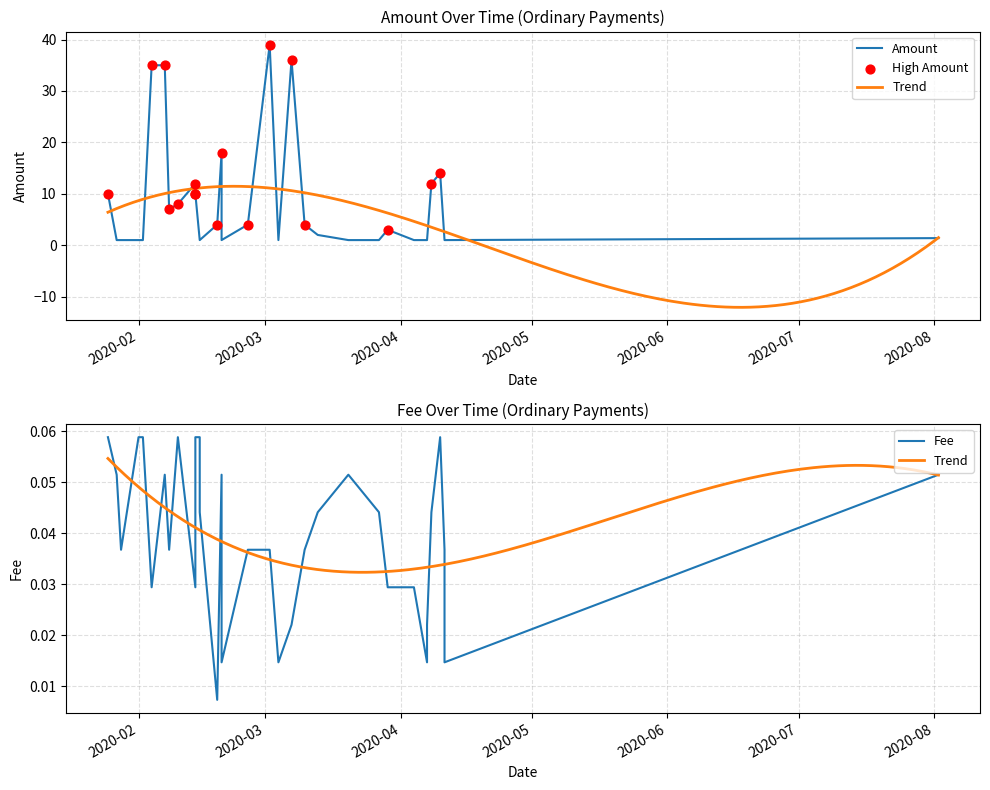

Which series has the widest spread of Y values?

Amount